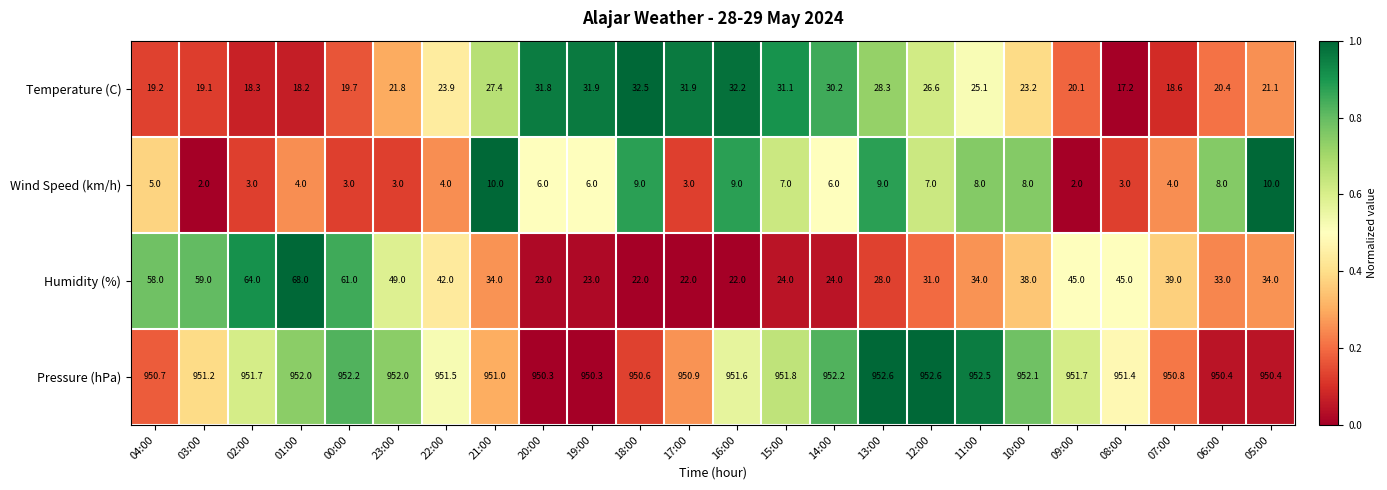

The Temperature (C) series shows 25.6 at 02:00. True or false?

False